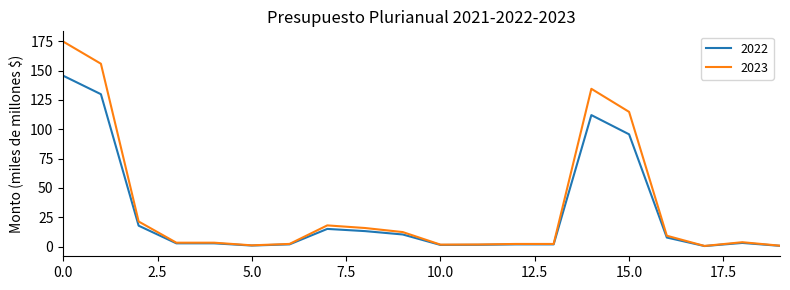

How many series are shown in this chart?

2